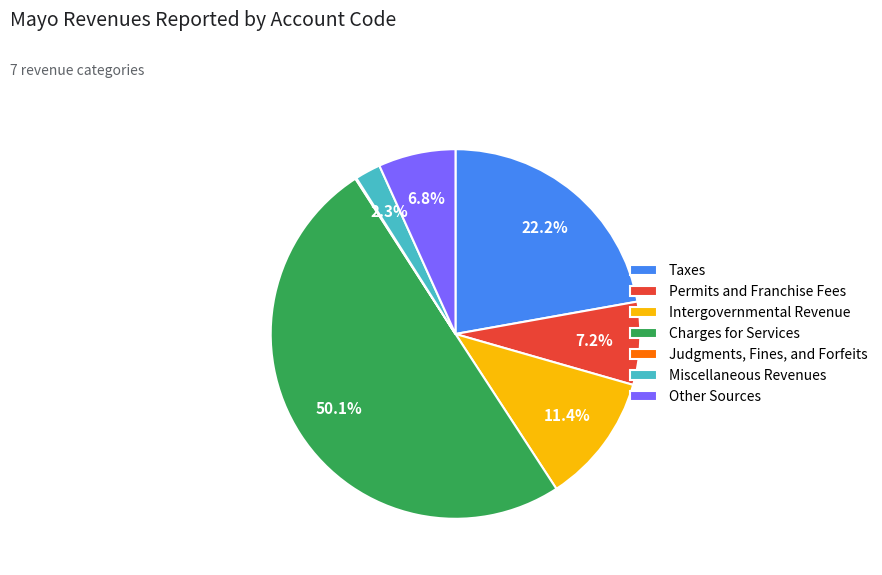

To the nearest percent, what is the difference between the Miscellaneous Revenues and Taxes slice percentages?

20%